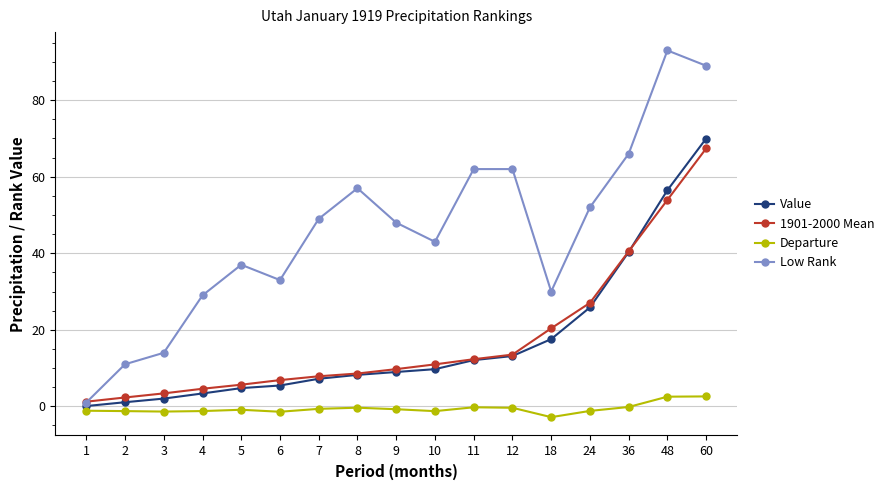

True or false: 1901-2000 Mean and Departure intersect in this chart.

False